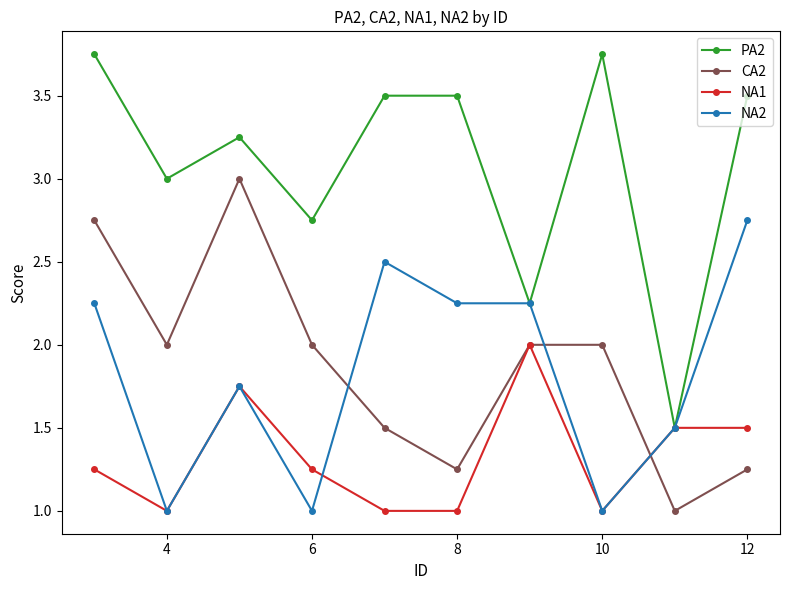

Which series has the widest spread of values?

PA2